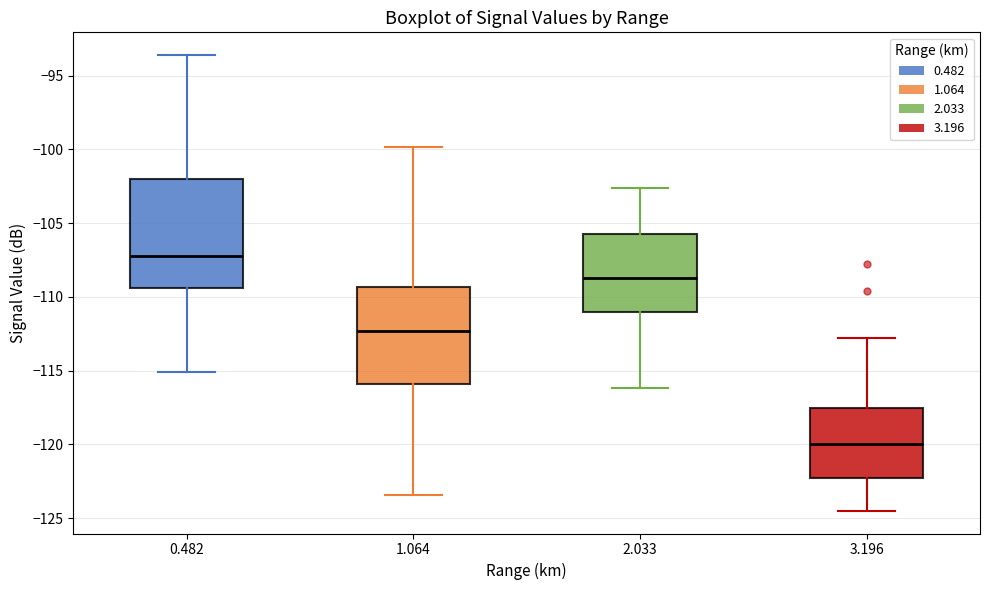

Which box has the lowest median line?

3.196